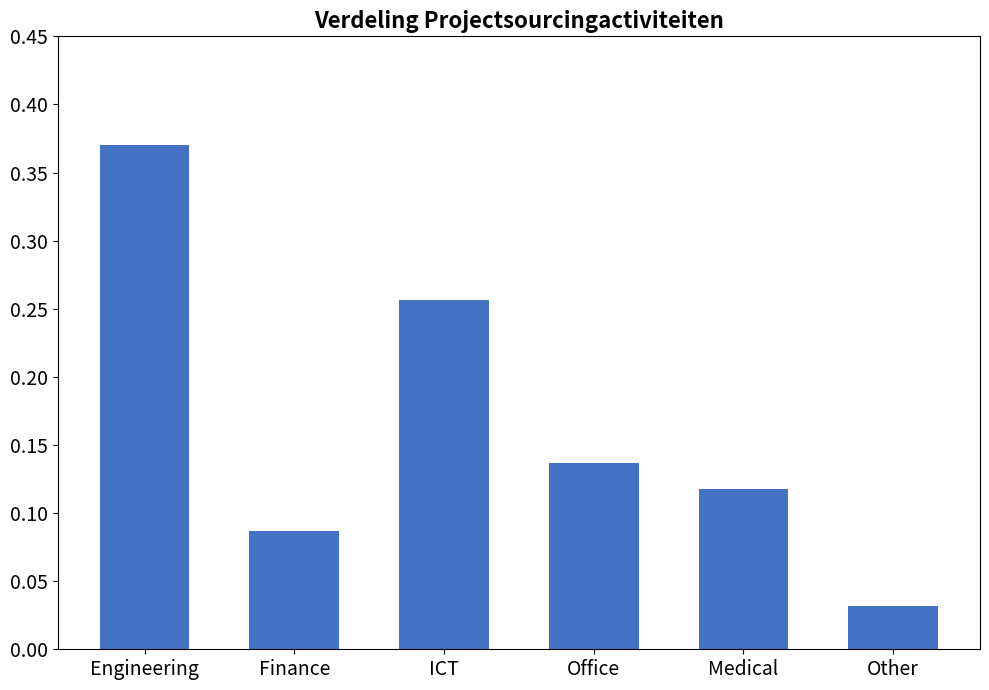

What is the change in value from Finance to ICT?

+0.2